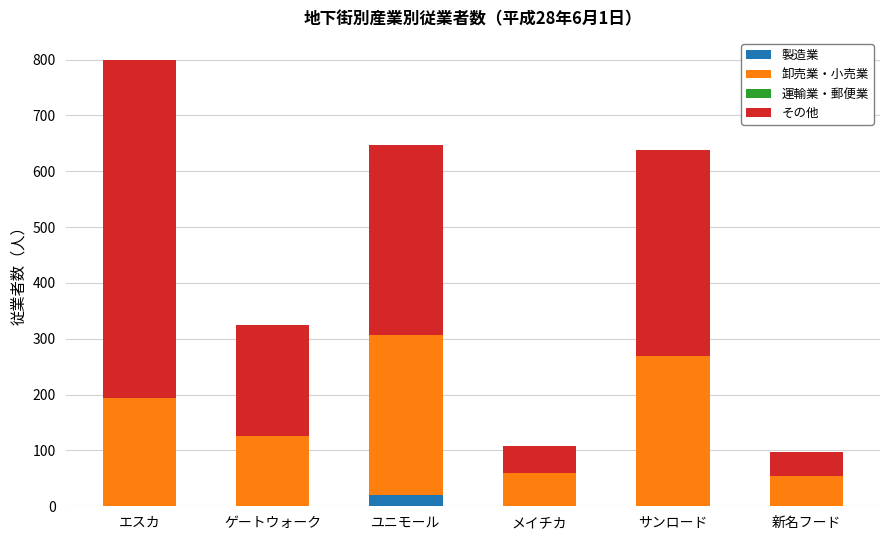

At which label does 製造業 reach its peak?

ユニモール